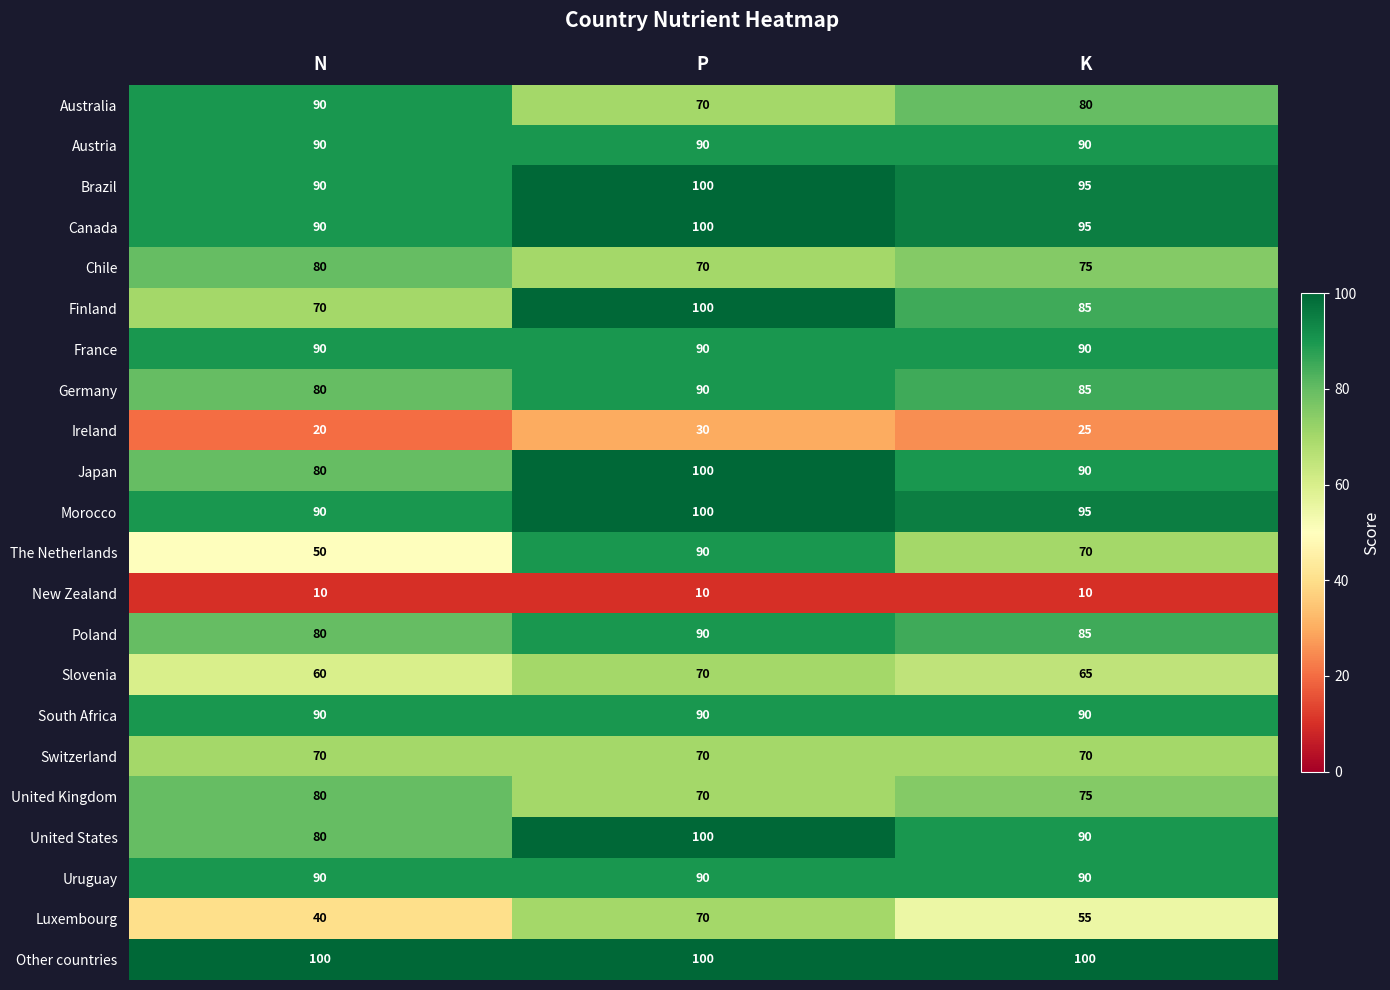

What is the average value of the United Kingdom series?

75